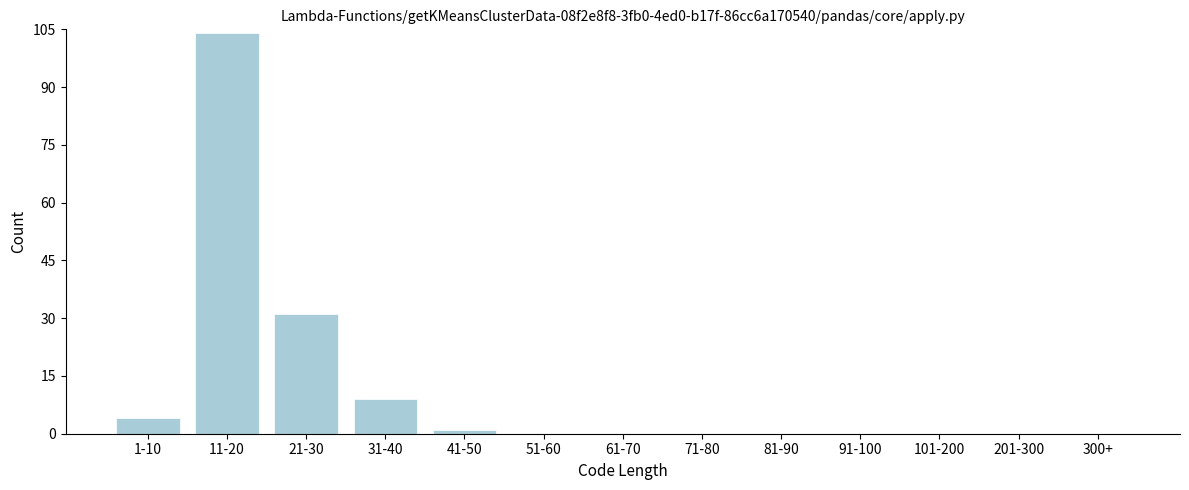

Reading left to right, what are all the values shown in this chart?

1-10=4	11-20=104	21-30=31	31-40=9	41-50=1	51-60=0	61-70=0	71-80=0	81-90=0	91-100=0	101-200=0	201-300=0	300+=0